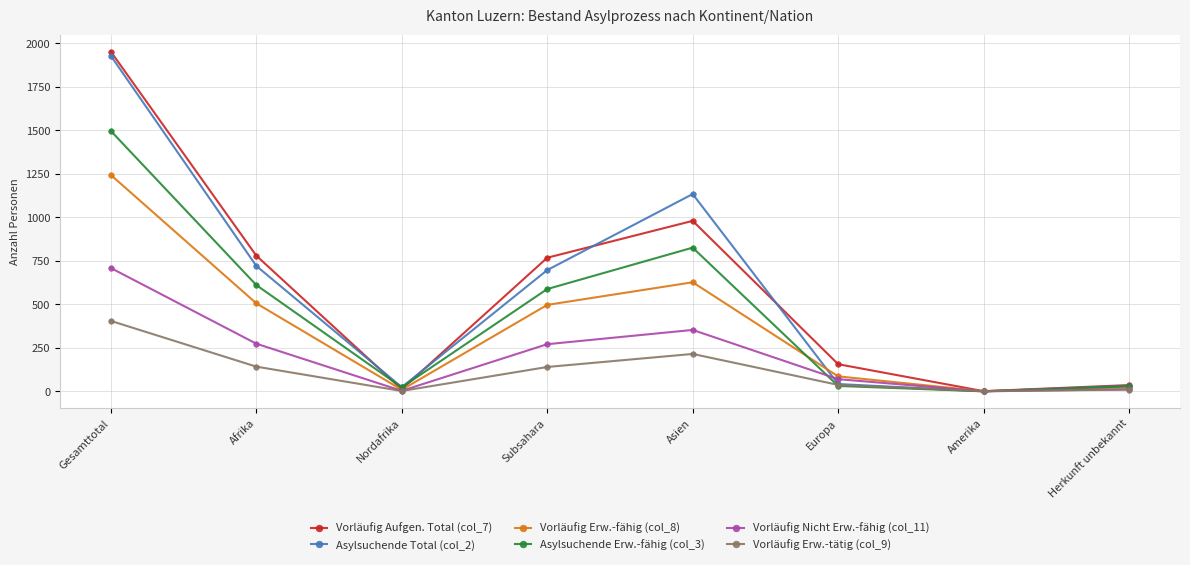

Where is the first local minimum for Asylsuchende Erw.-fähig (col_3)?

Nordafrika